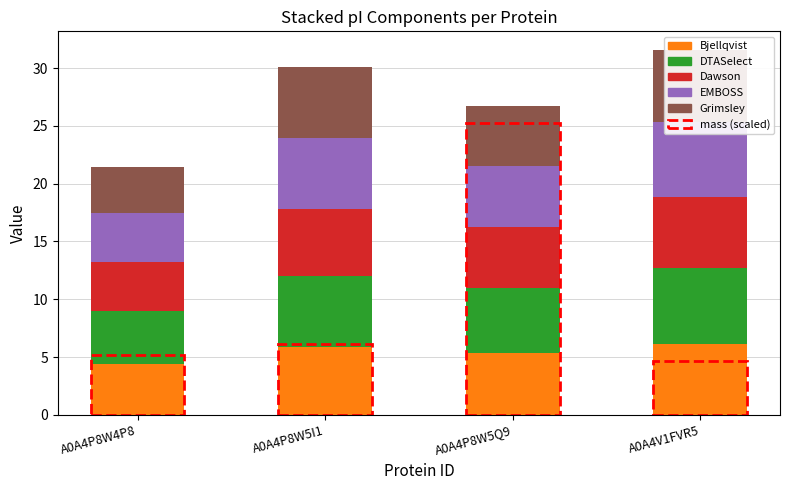

At which label does Bjellqvist first exceed 5?

A0A4P8W5I1